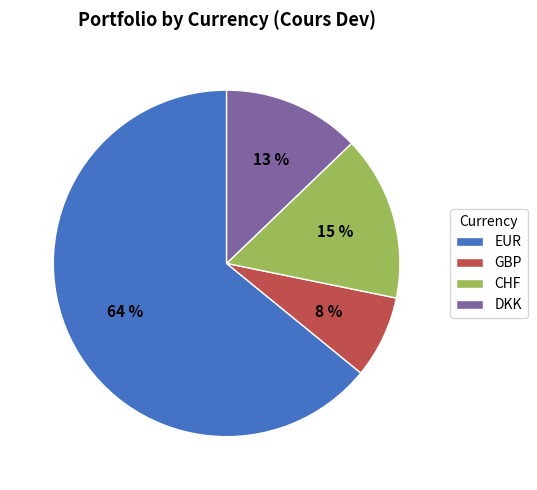

Which has a higher value, DKK or CHF?

CHF